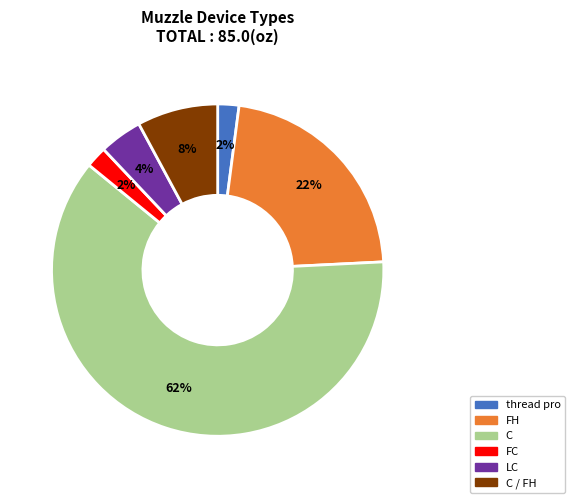

To the nearest percent, what is the average slice percentage?

17%